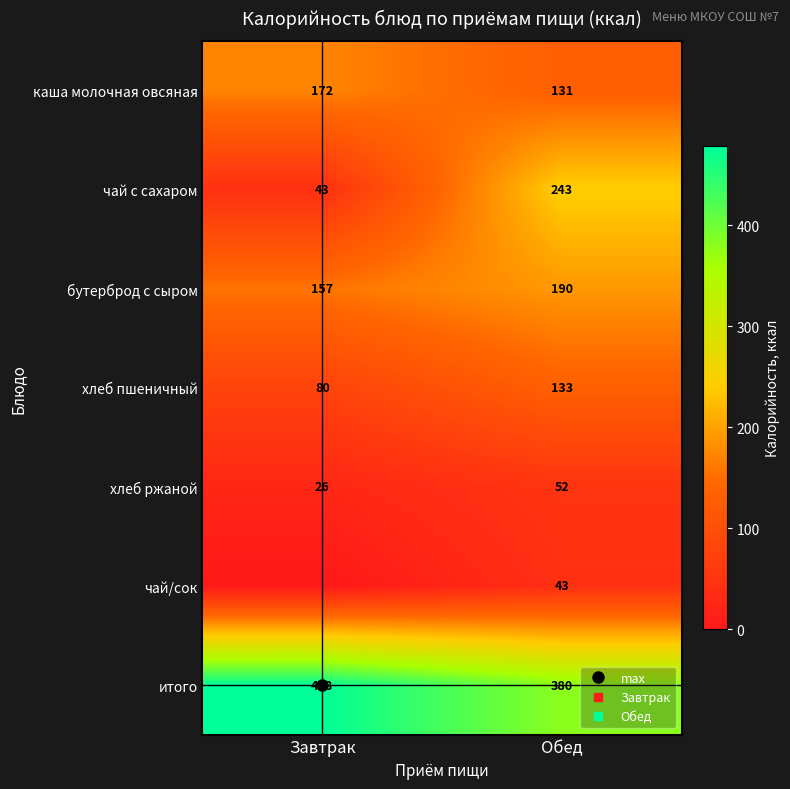

What is the sum of the хлеб пшеничный values at Обед and Завтрак?

213